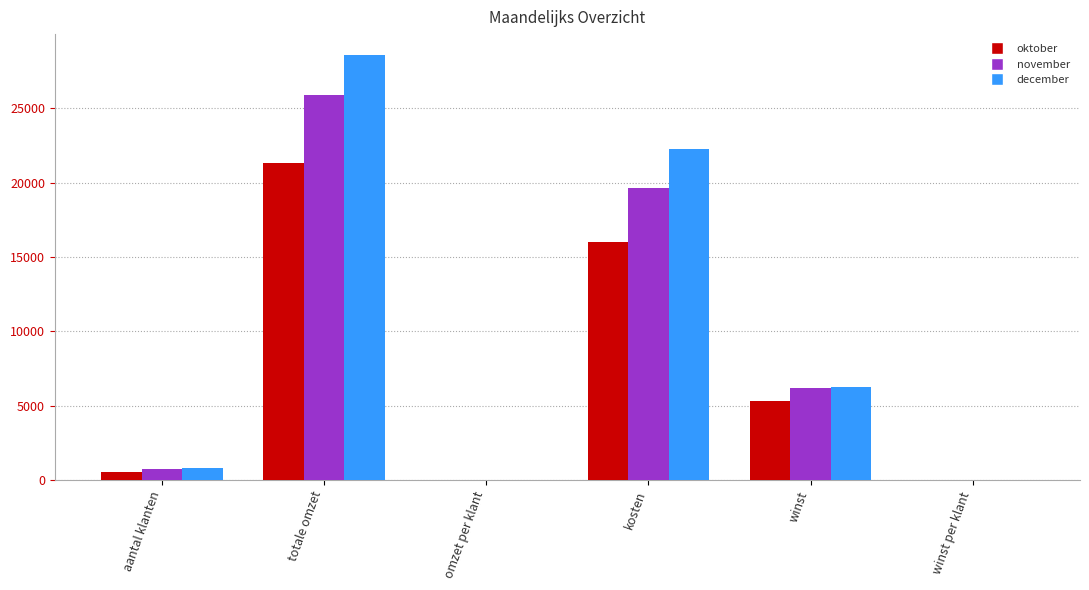

At which label is december closest to 14287?

kosten